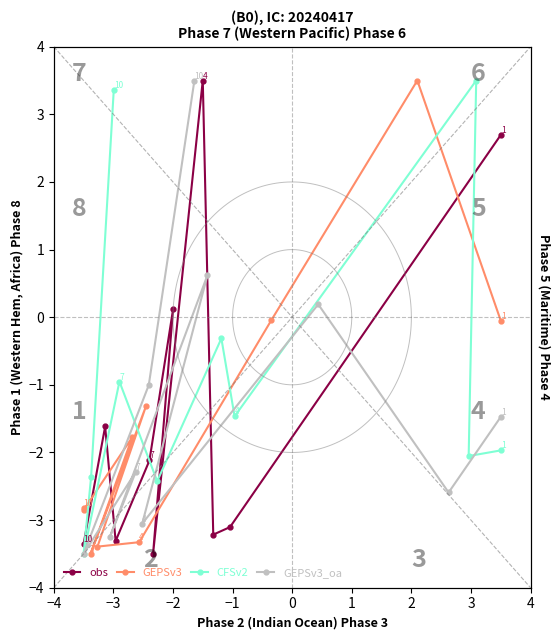

What is the total value across all series at −2?

0.4